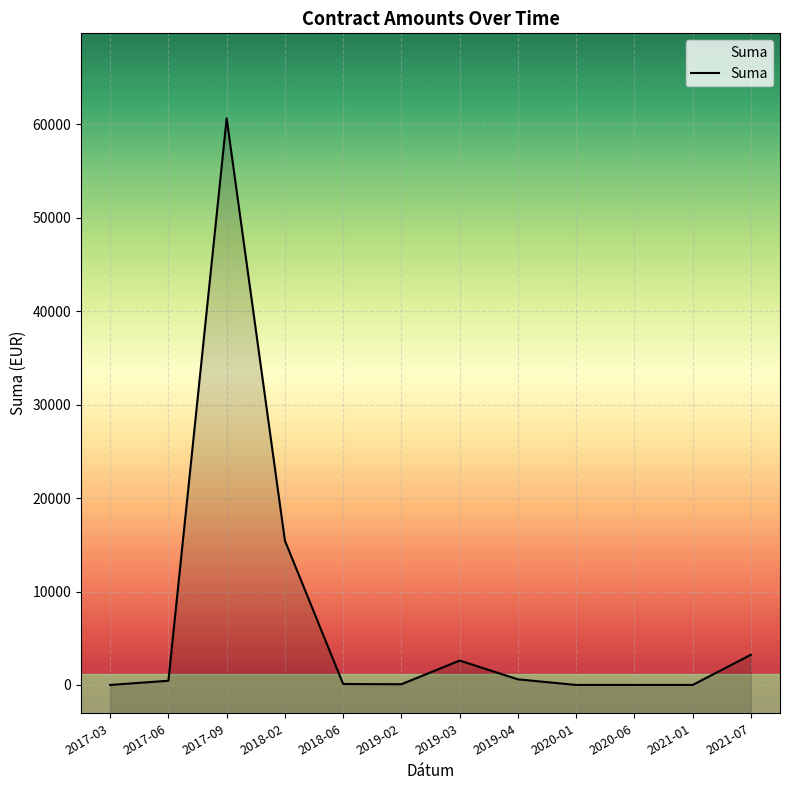

Rank the categories by value from lowest to highest.

2017-03, 2020-01, 2020-06, 2021-01, 2019-02, 2018-06, 2017-06, 2019-04, 2019-03, 2021-07, 2018-02, 2017-09